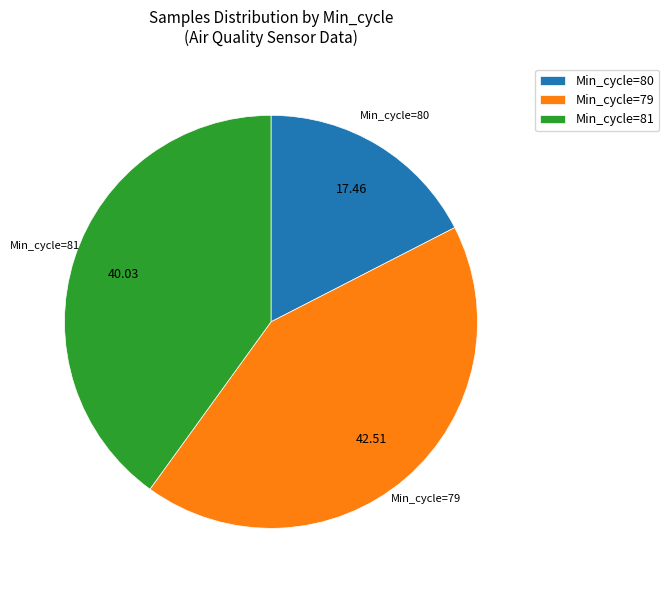

How many slices are in this pie chart?

3